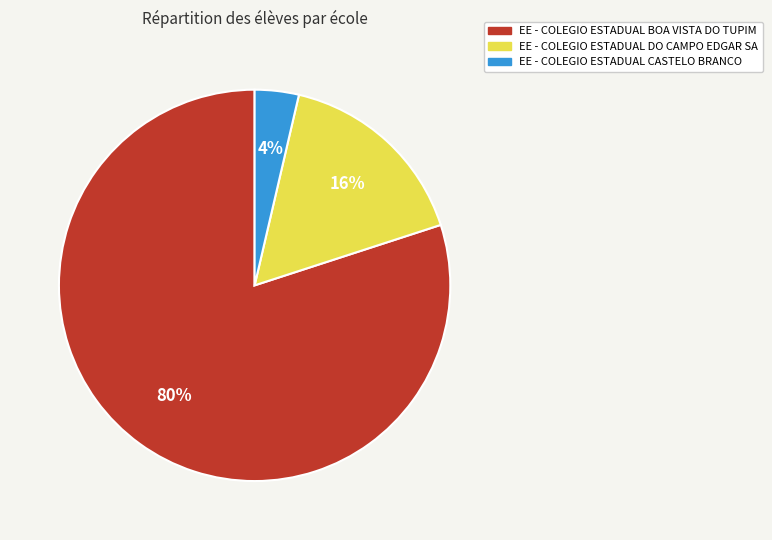

True or false: EE - COLEGIO ESTADUAL DO CAMPO EDGAR SA accounts for 29% of the total.

False